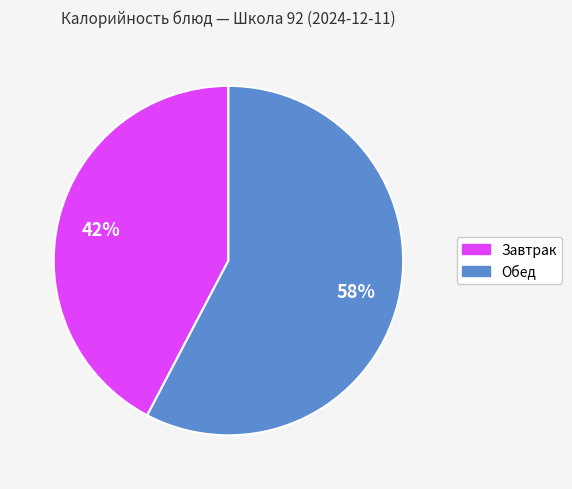

Does any single category account for the majority?

Yes